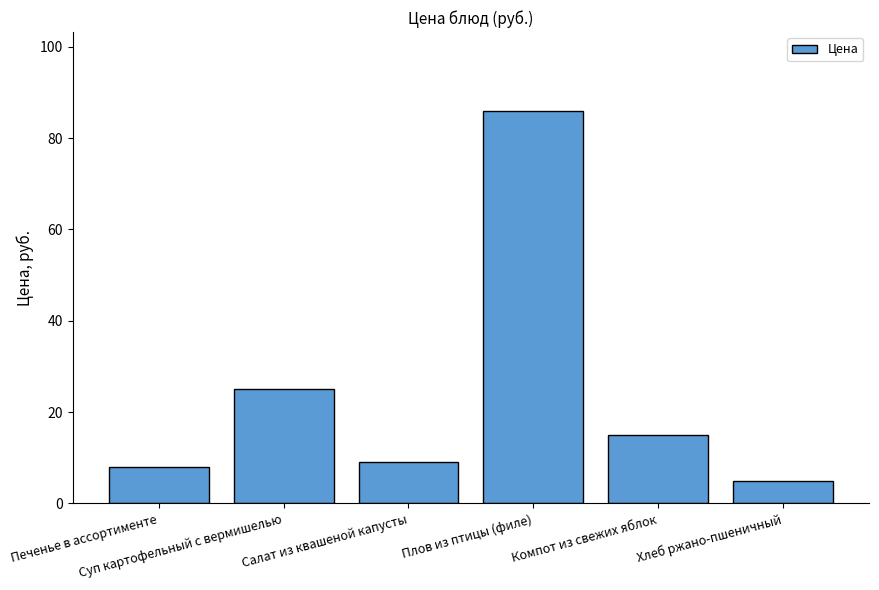

Which has a higher value, Салат из квашеной капусты or Печенье в ассортименте?

Салат из квашеной капусты